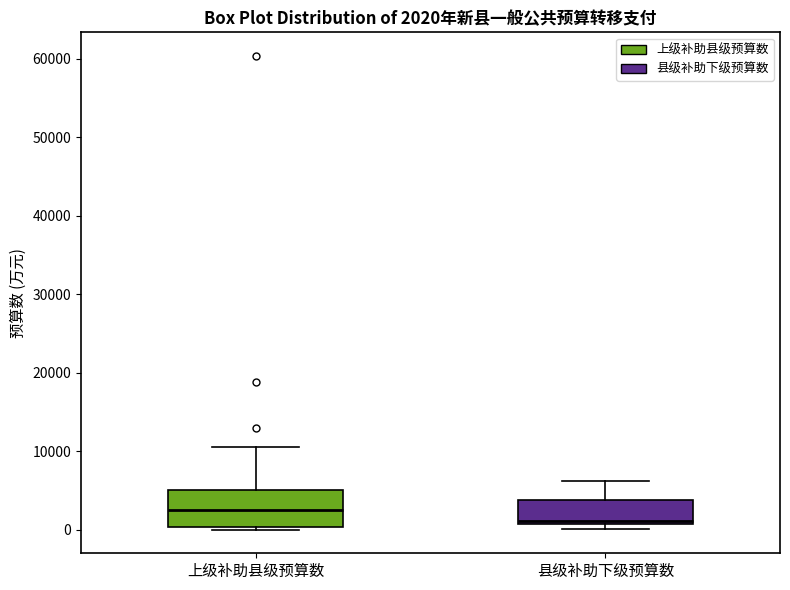

Which box is the tallest, from its lower edge to its upper edge?

上级补助县级预算数